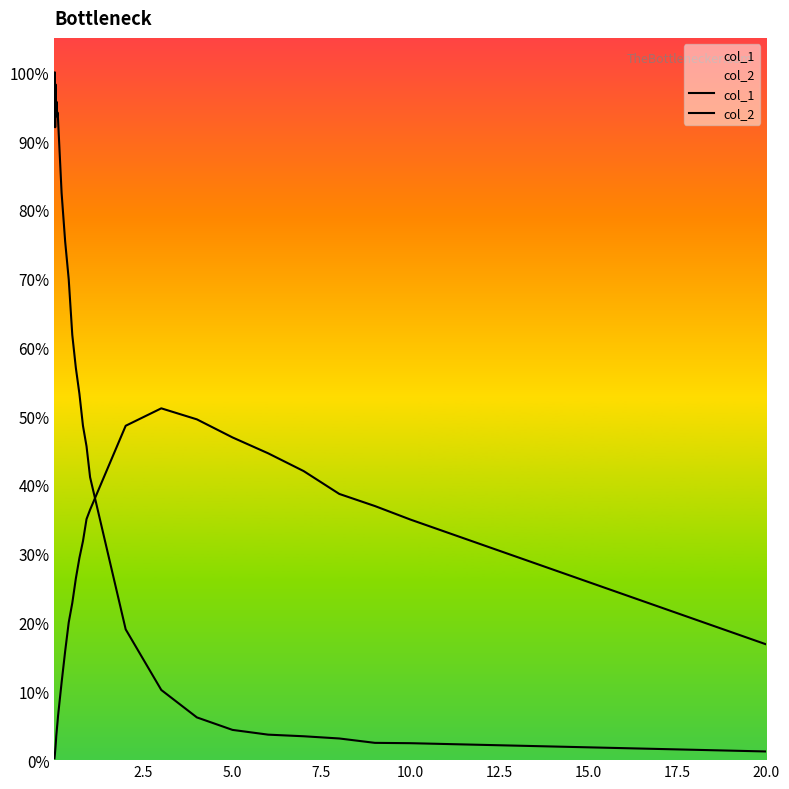

Reading left to right, list all the values displayed in this chart.

col_1: 0.9	1.0	0.9	1.0	0.9	0.9	1.0	0.9	0.9	0.9	0.9	0.8	0.8	0.7	0.6	0.6	0.5	0.5	0.5	0.4	0.2	0.1	0.1	0.0	0.0	0.0	0.0	0.0	0.0	0.0
col_2: 0.0	0.0	0.0	0.0	0.0	0.0	0.0	0.0	0.1	0.1	0.1	0.1	0.2	0.2	0.2	0.3	0.3	0.3	0.4	0.4	0.5	0.5	0.5	0.5	0.4	0.4	0.4	0.4	0.3	0.2